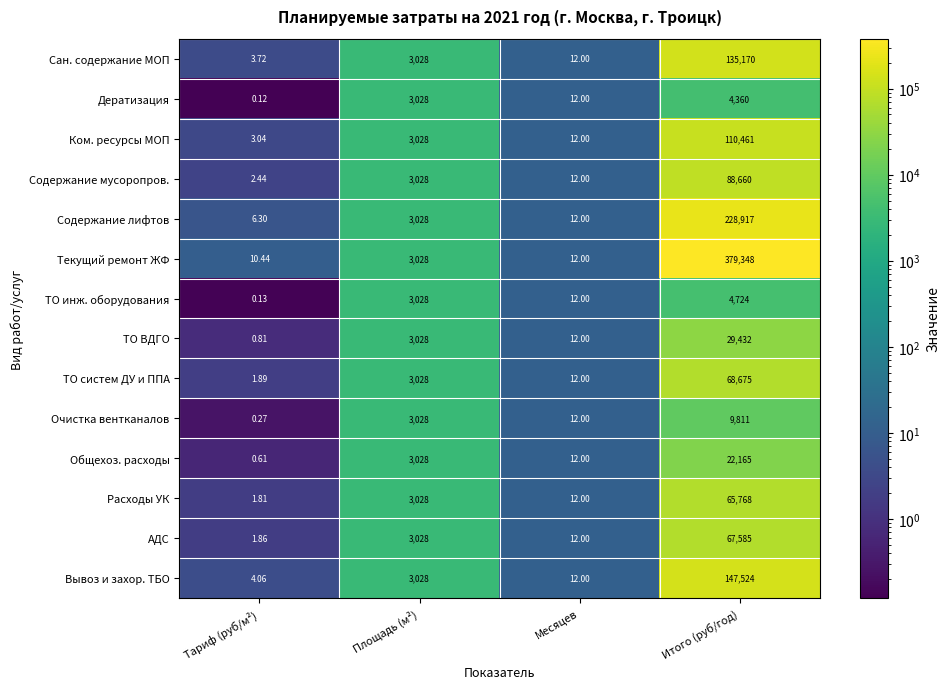

List the labels in order of Сан. содержание МОП value, largest first.

Итого (руб/год), Площадь (м²), Месяцев, Тариф (руб/м²)